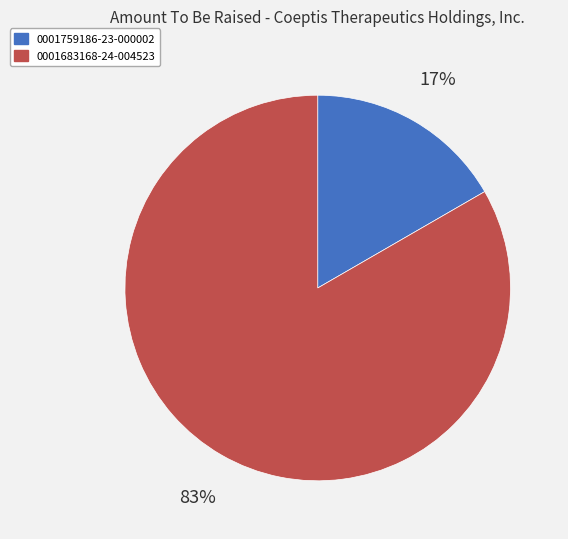

Rank the categories by value from highest to lowest.

0001683168-24-004523, 0001759186-23-000002